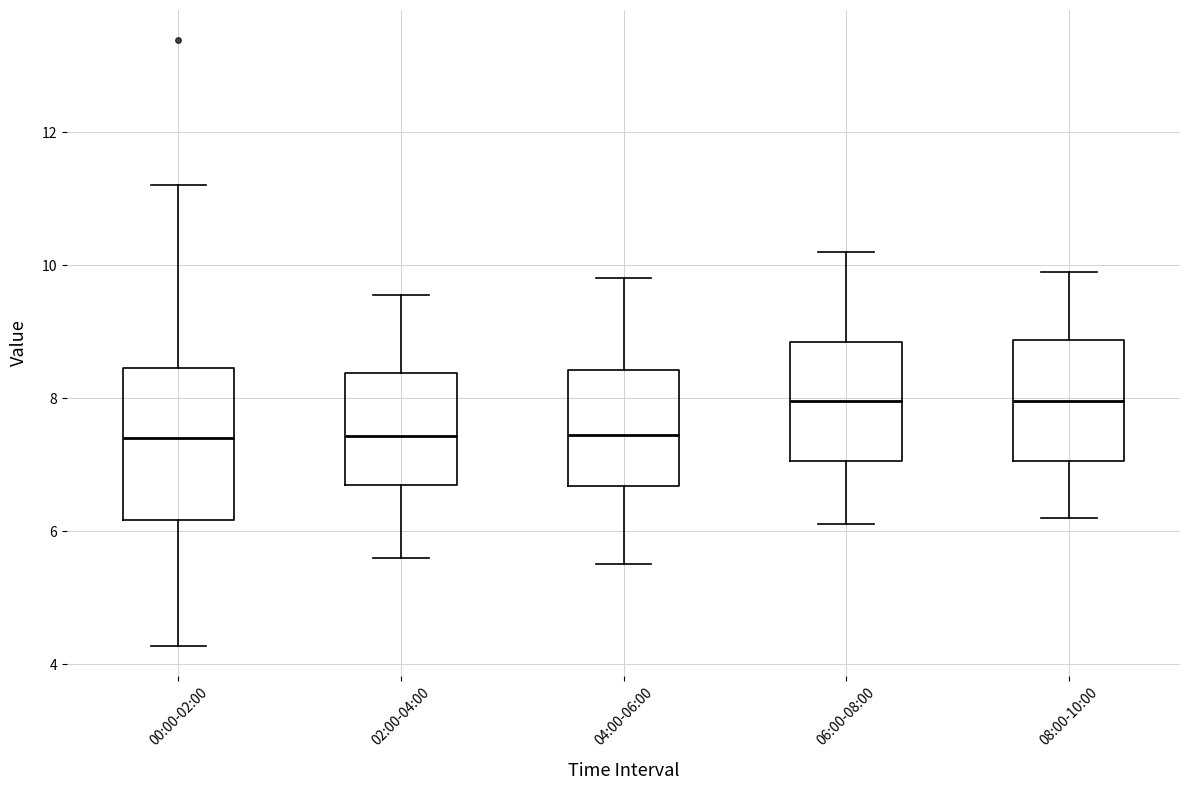

Reading left to right, read every box against the y-axis: the position of its median line, the range the box covers, and the ends of its whiskers. The values are not printed on the chart, so give them approximately, as read against the axis.

00:00-02:00: median 7.4, box 6.2 to 8.4, whiskers 4.2 to 11.2
02:00-04:00: median 7.4, box 6.6 to 8.4, whiskers 5.6 to 9.6
04:00-06:00: median 7.4, box 6.6 to 8.4, whiskers 5.6 to 9.8
06:00-08:00: median 8.0, box 7.0 to 8.8, whiskers 6.2 to 10.2
08:00-10:00: median 8.0, box 7.0 to 8.8, whiskers 6.2 to 10.0